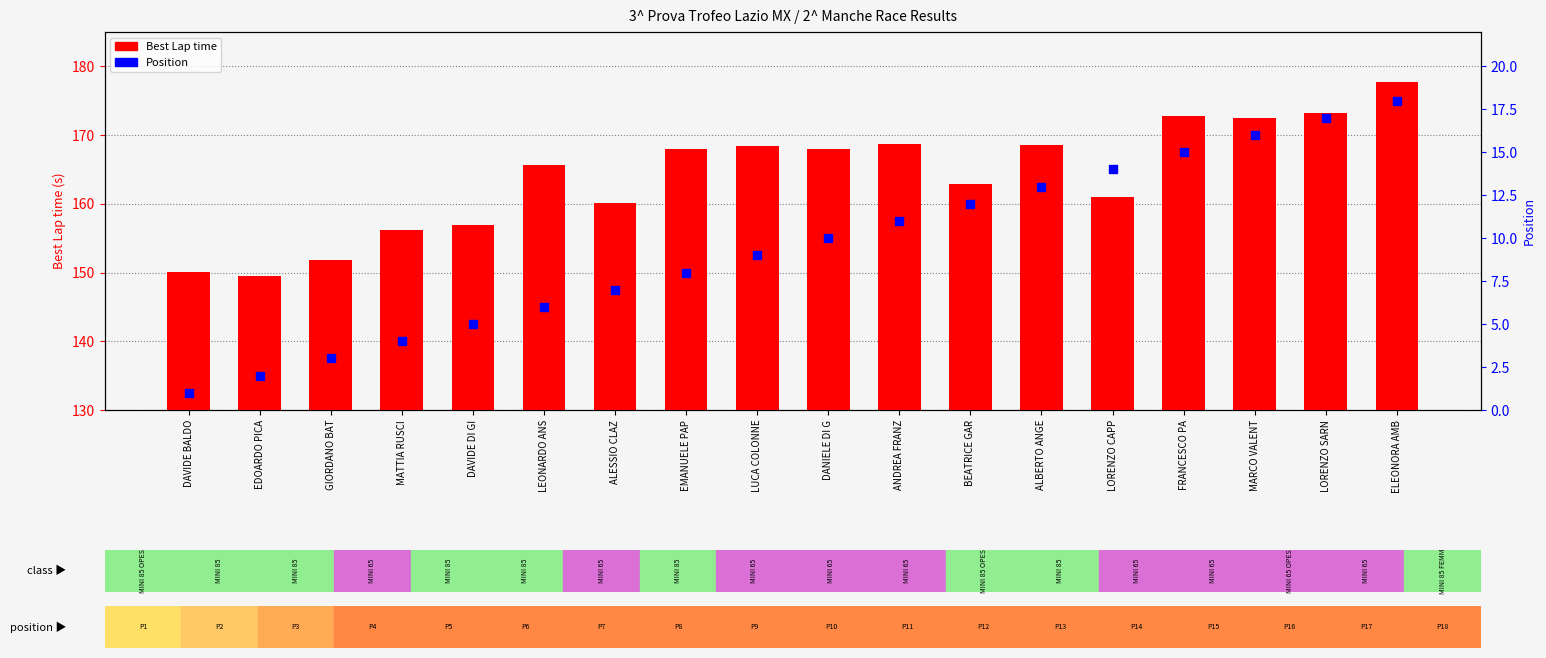

At how many categories does at least one series exceed 34?

18